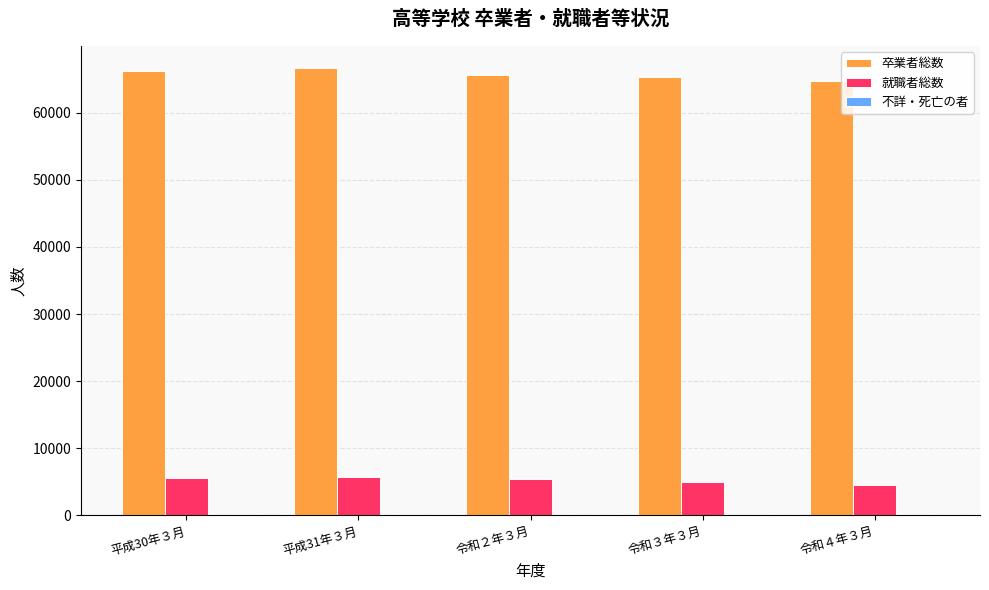

Does the chart contain stacked bars?

No